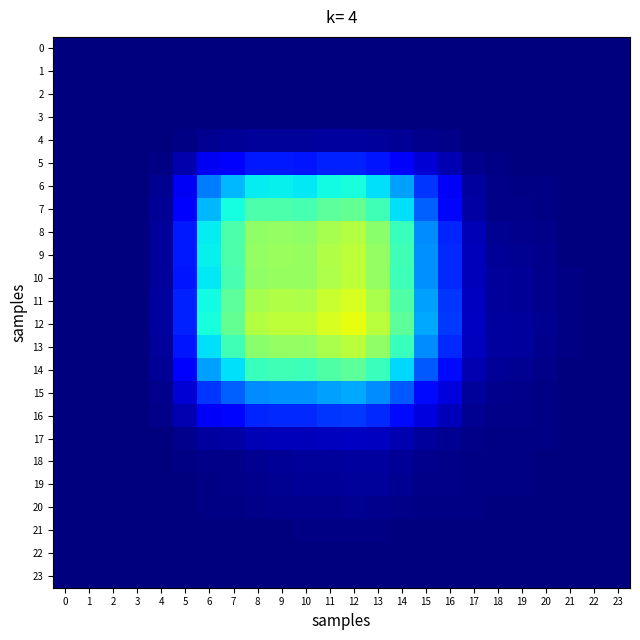

At which category is the sum across all series the highest?

12